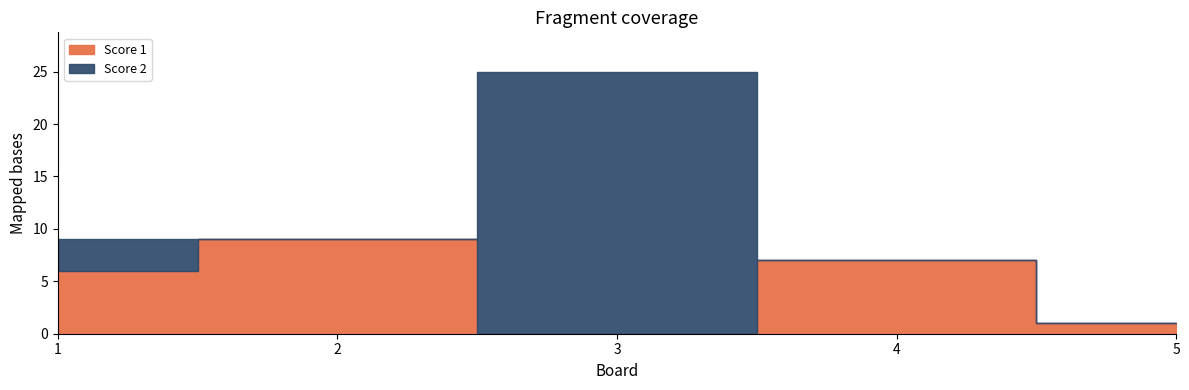

What is the difference between the maximum and minimum values in the Score 1 series?

9